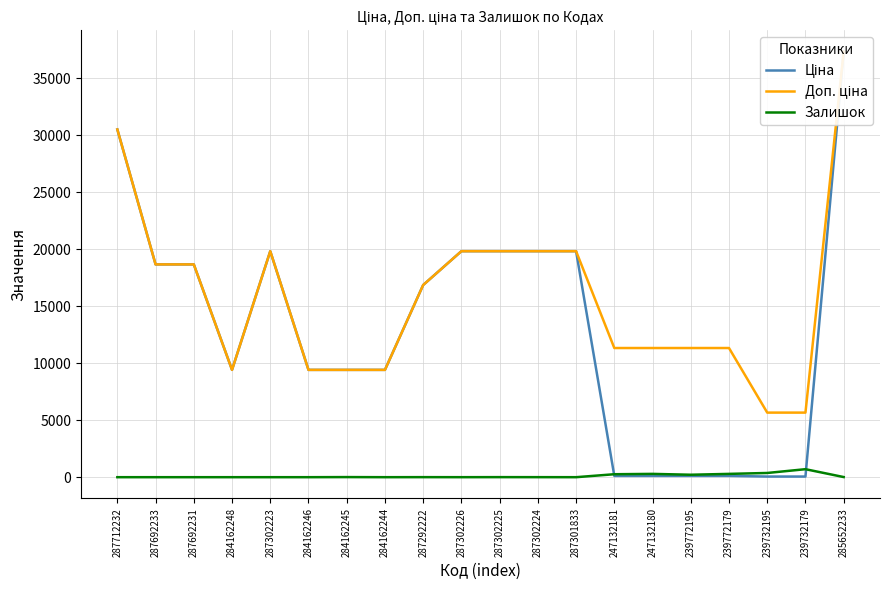

List the labels in order of Ціна value, largest first.

285652233, 287712232, 287302223, 287302226, 287302225, 287302224, 287301833, 287692233, 287692231, 287292222, 284162248, 284162246, 284162245, 284162244, 247132181, 247132180, 239772195, 239772179, 239732195, 239732179